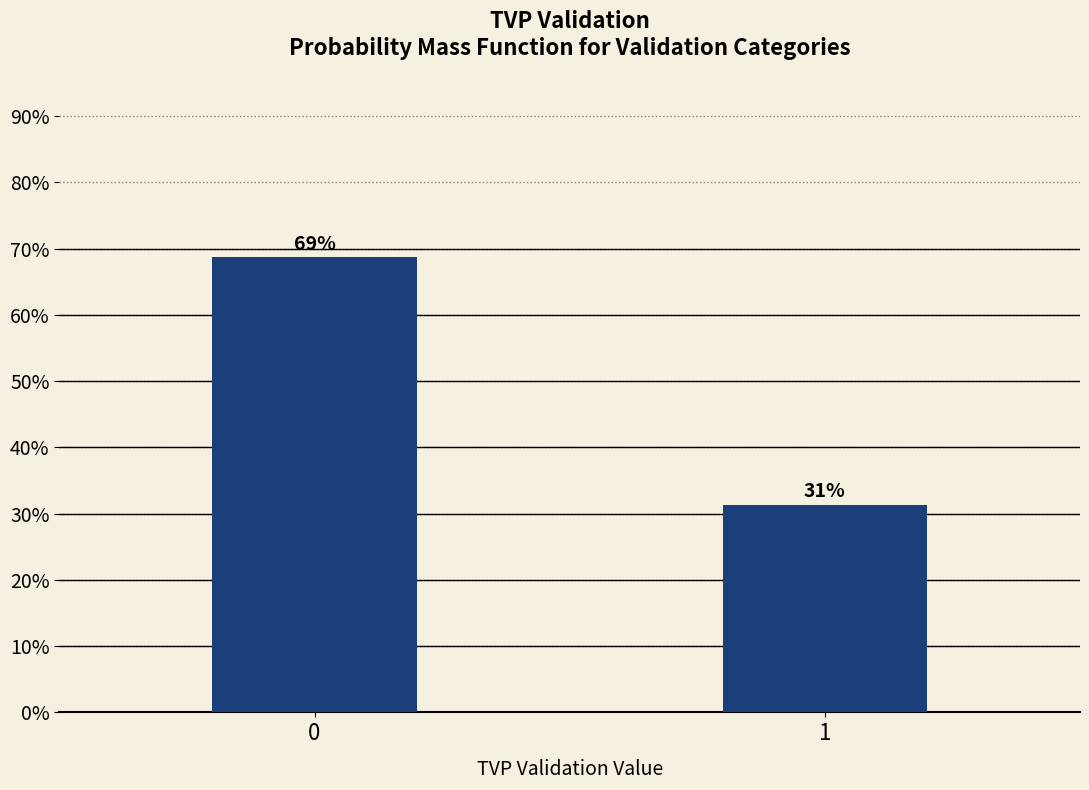

Rank the categories by value from lowest to highest.

1, 0